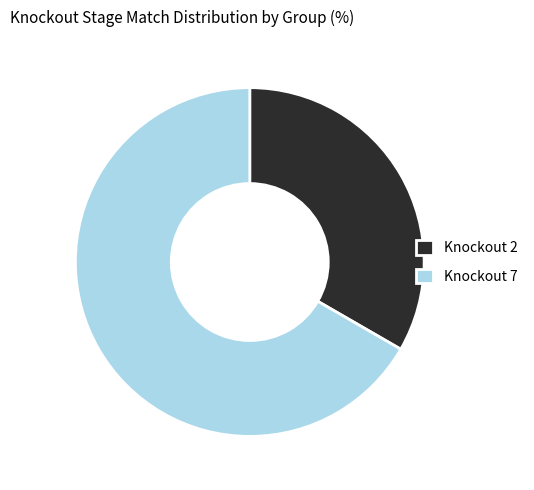

Combined, do Knockout 7 and Knockout 2 account for over 50%?

Yes